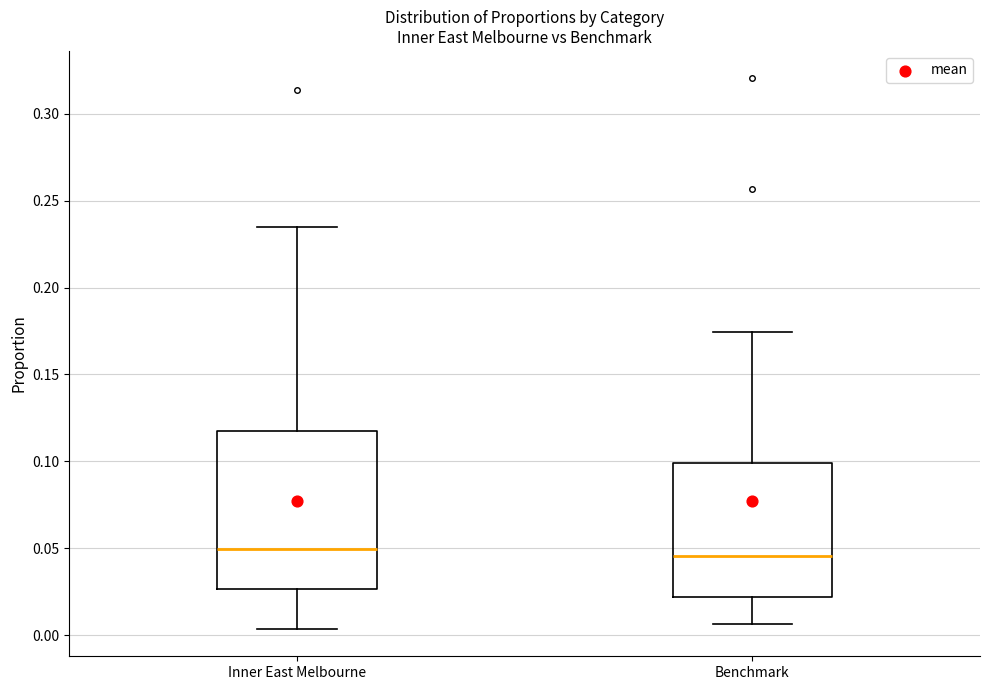

Reading left to right, read every box against the y-axis: the position of its median line, the range the box covers, and the ends of its whiskers. The values are not printed on the chart, so give them approximately, as read against the axis.

Inner East Melbourne: median 0.050, box 0.025 to 0.115, whiskers 0.005 to 0.235
Benchmark: median 0.045, box 0.020 to 0.100, whiskers 0.005 to 0.175